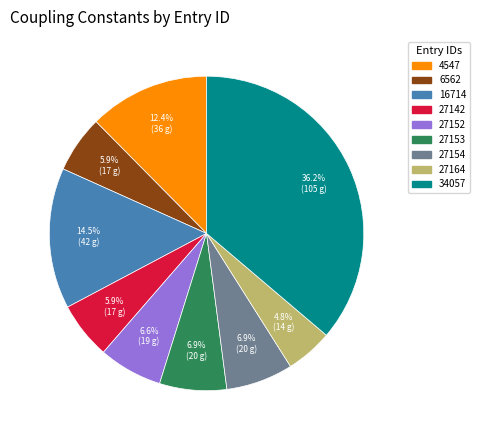

Which category has the smallest portion of the pie?

27164